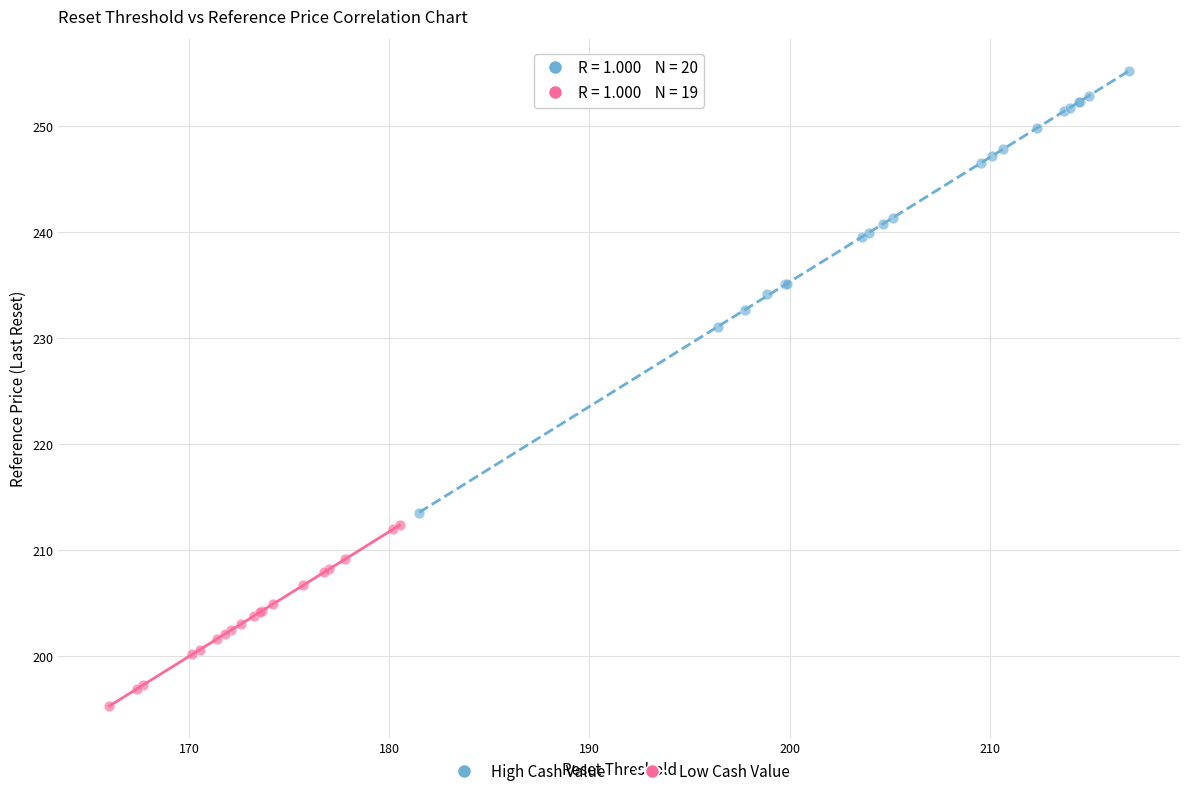

Which series contains the lowest Y value?

Low Cash Value